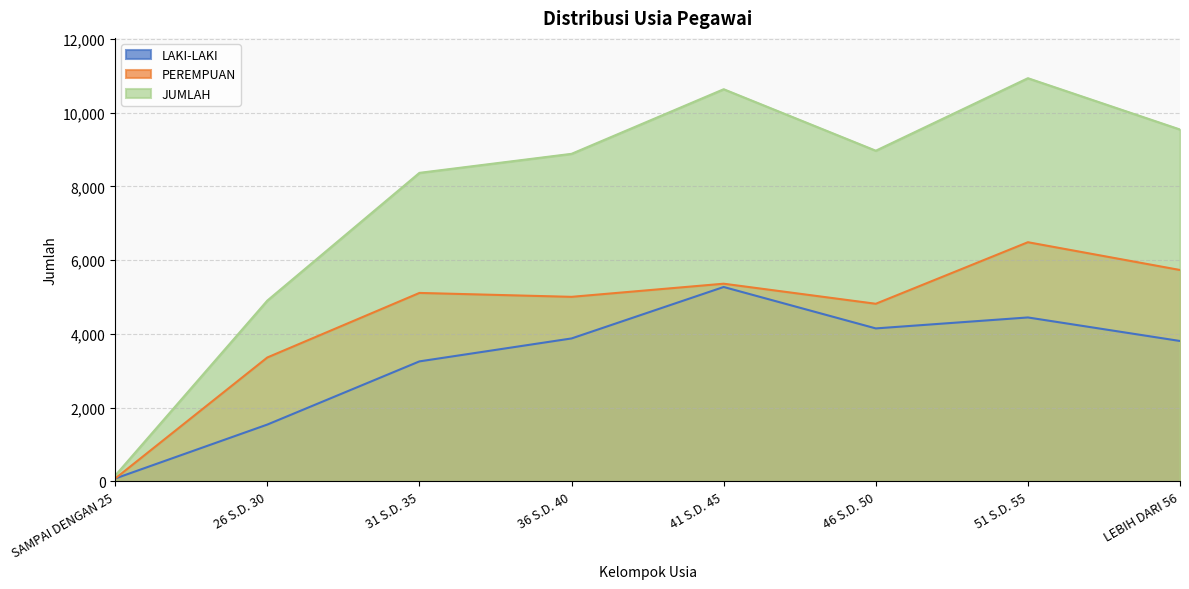

True or false: PEREMPUAN has a value of 5006 at 36 S.D. 40.

True